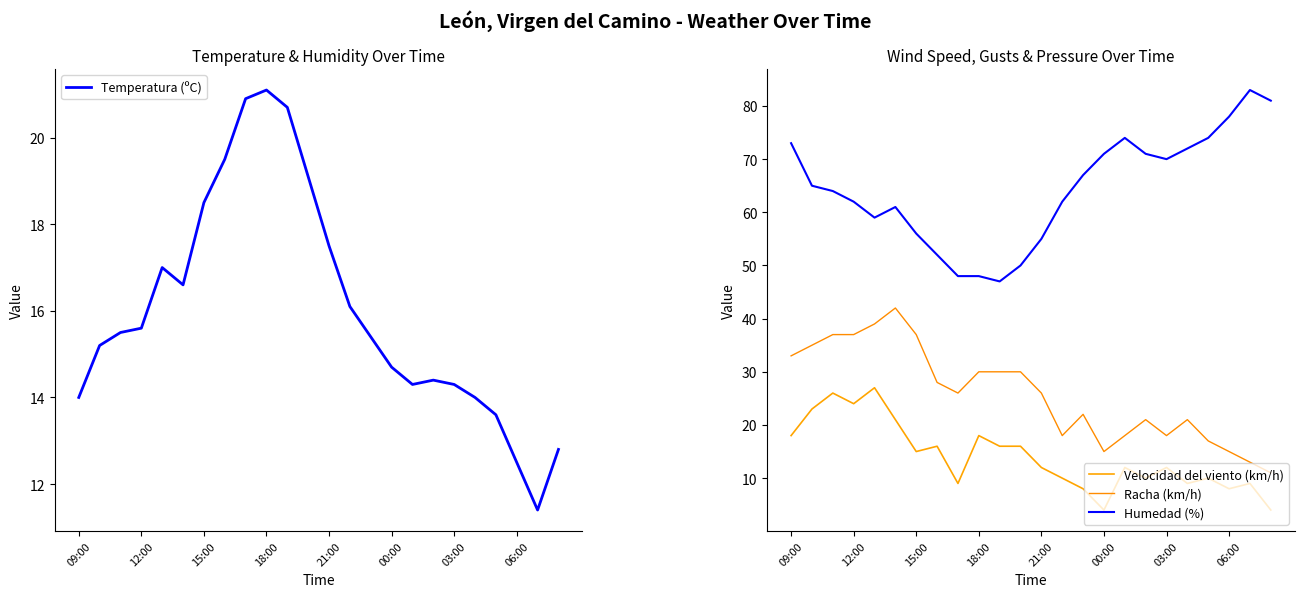

What is the highest value of the Temperatura (ºC) series?

21.1